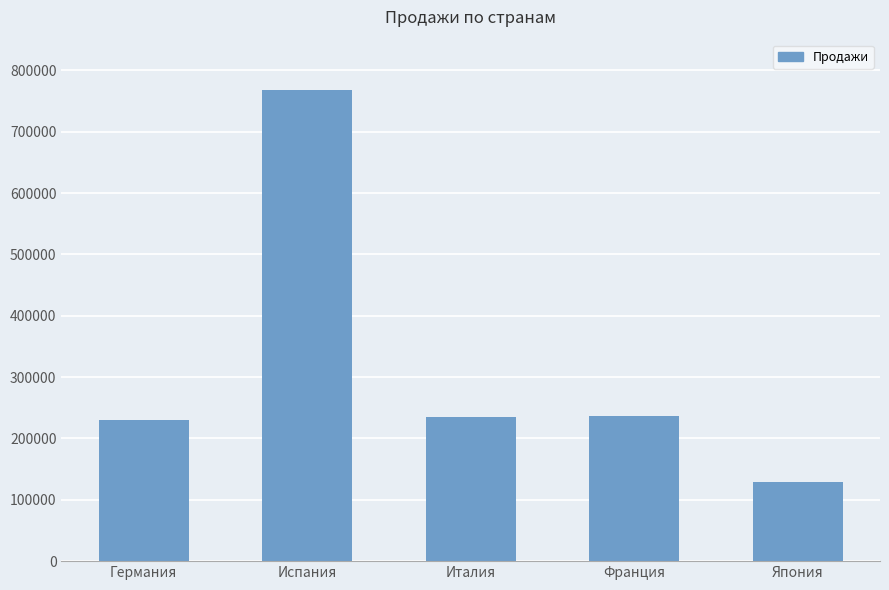

At which category does the chart reach its peak across all series?

Испания